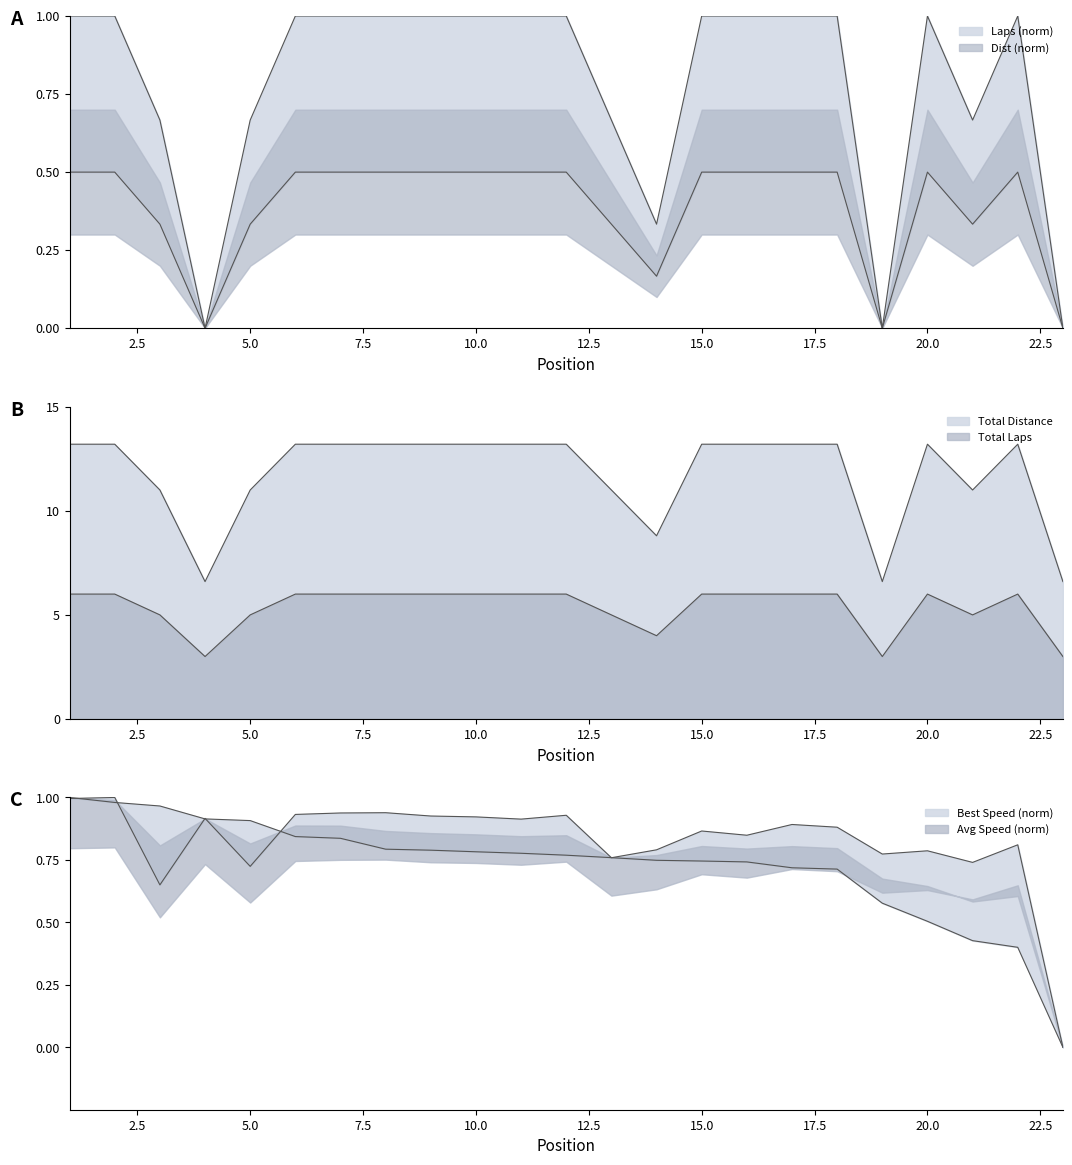

What is the approximate value of Total Distance at 12?

0.5